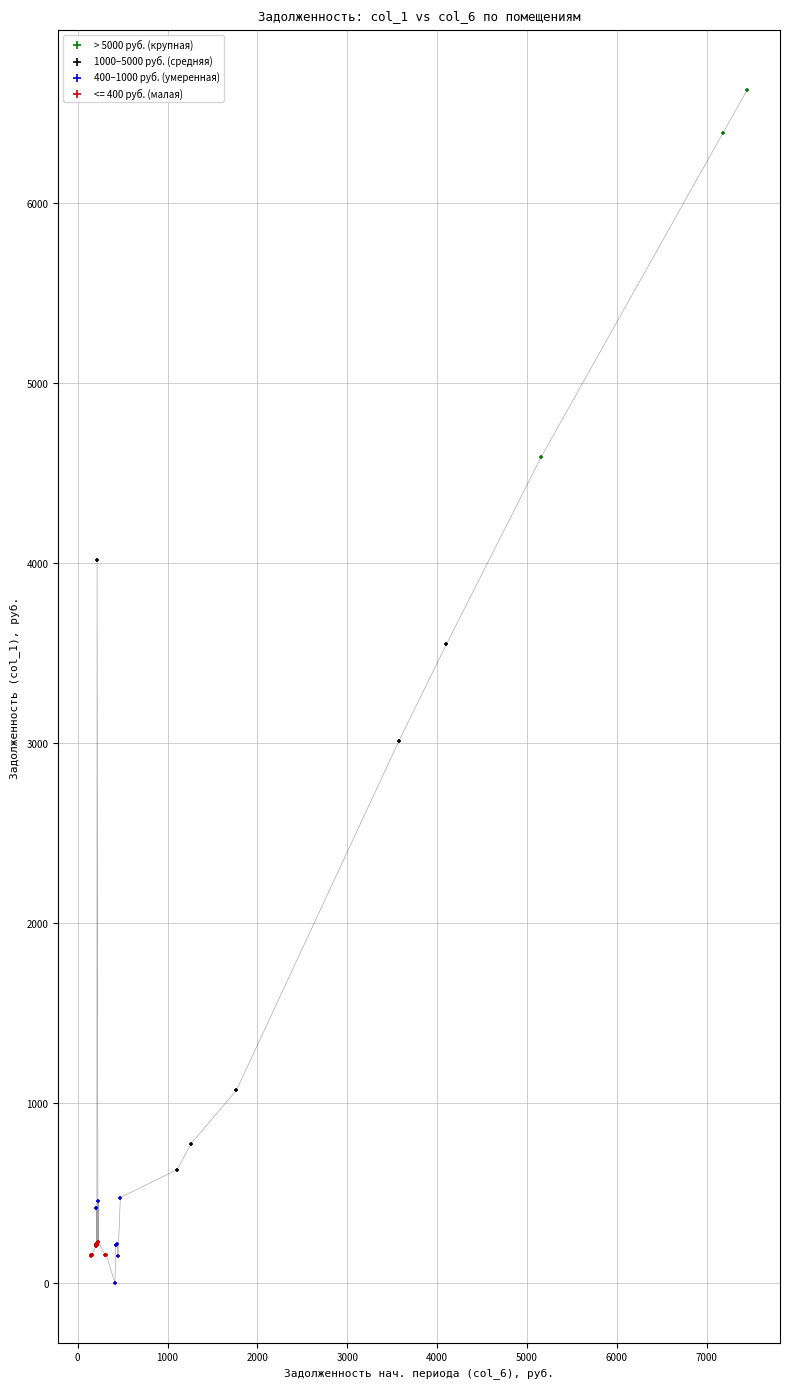

Which series has the largest Y range (max minus min)?

1000–5000 руб. (средняя)